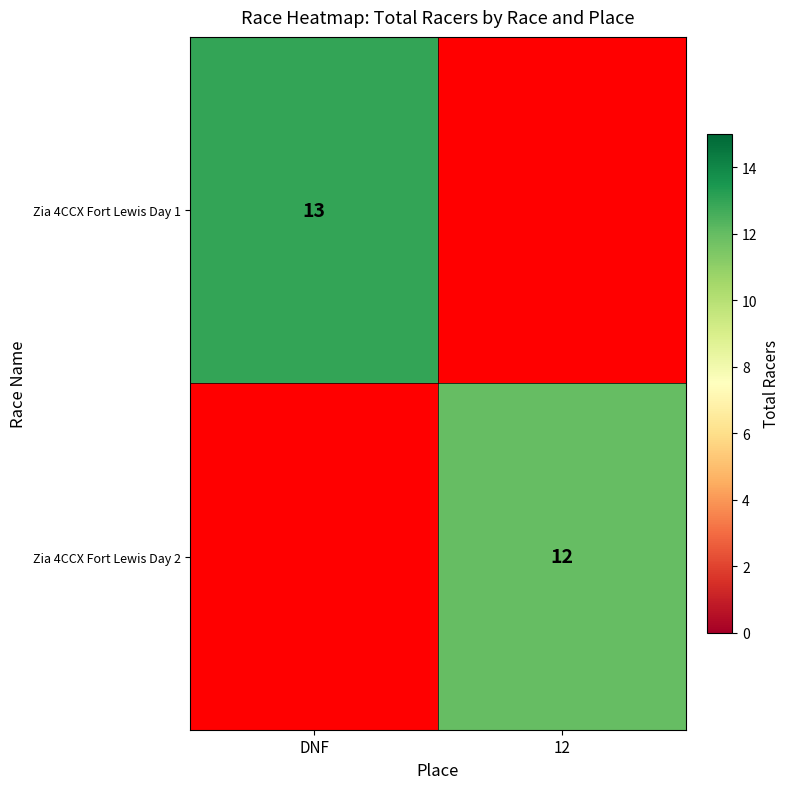

The Zia 4CCX Fort Lewis Day 1 series shows 18 at DNF. True or false?

False